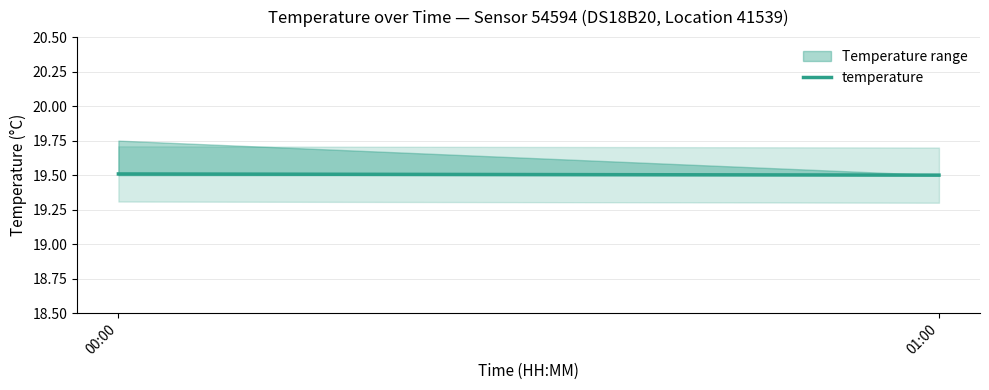

True or false: the data shows 8.1 at 01:00.

False